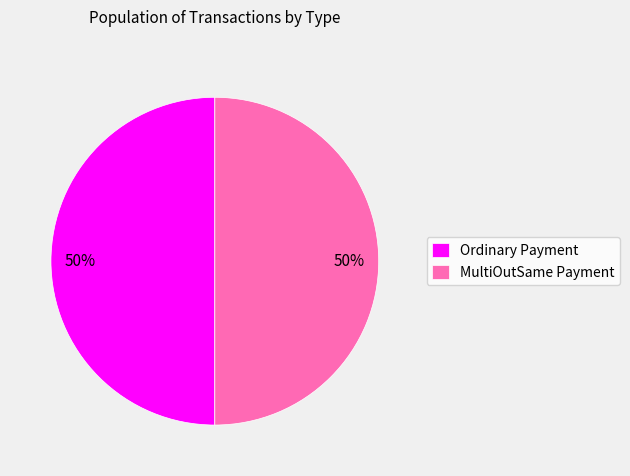

To the nearest percent, what portion does Ordinary Payment represent?

50%